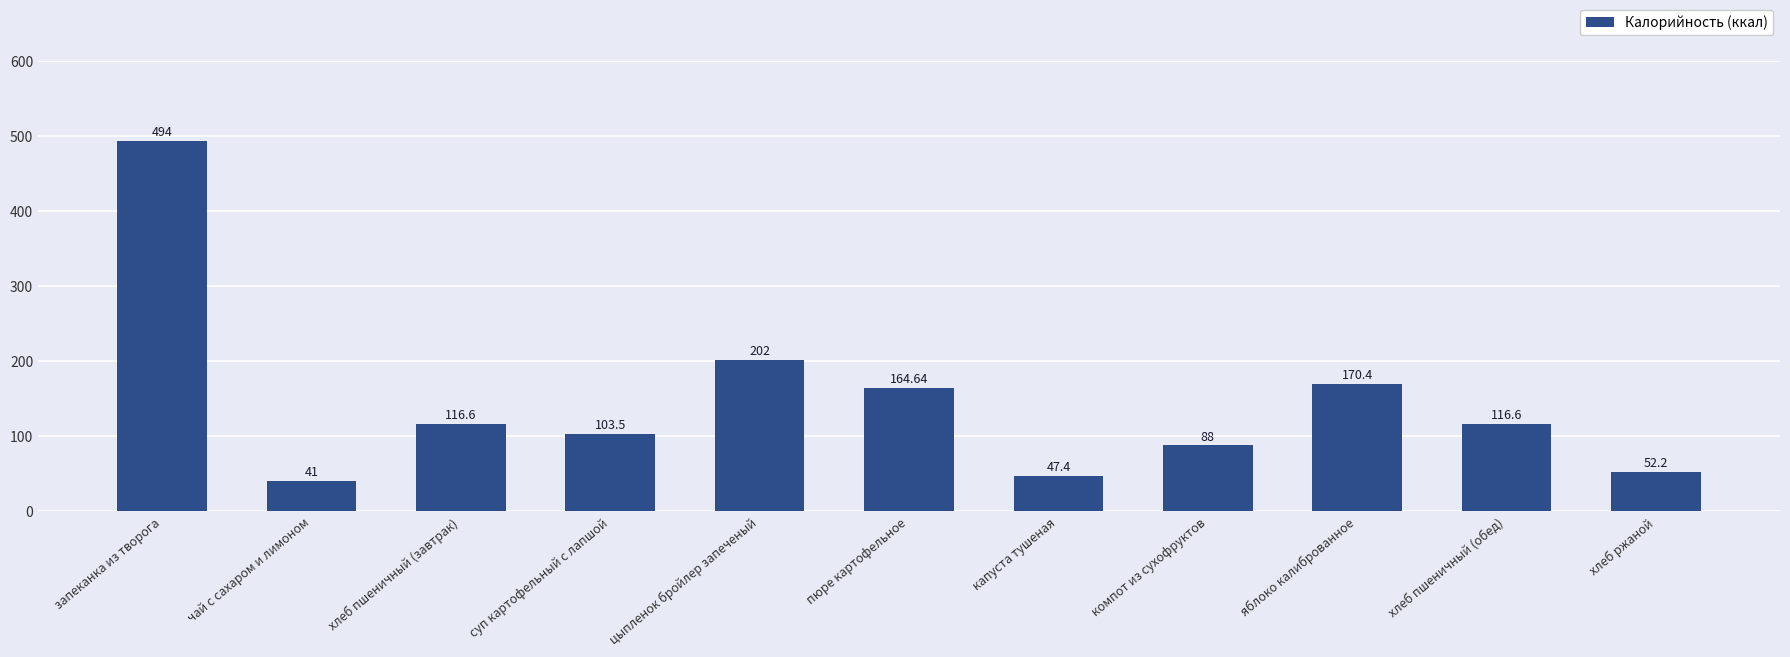

Reading right to left, extract all data points from this chart.

52.2	116.6	170.4	88.0	47.4	164.6	202.0	103.5	116.6	41.0	494.0